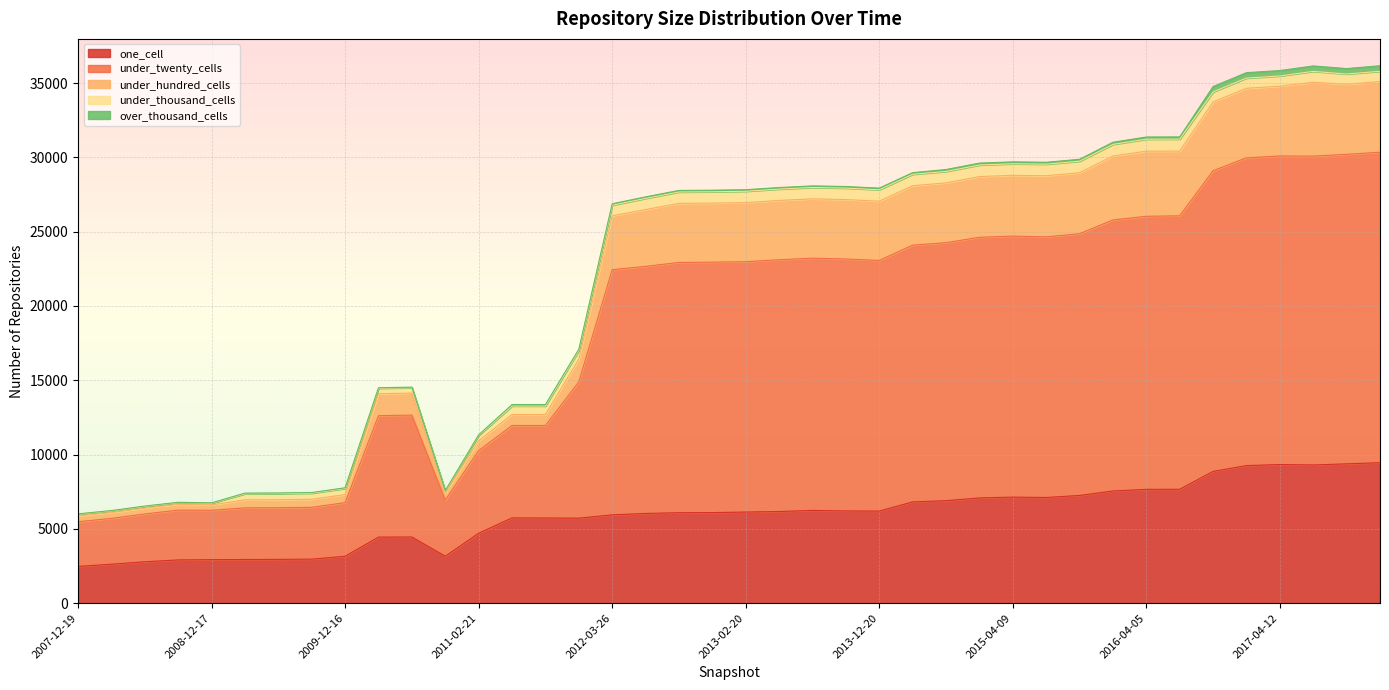

What is the minimum value for one_cell?

2473